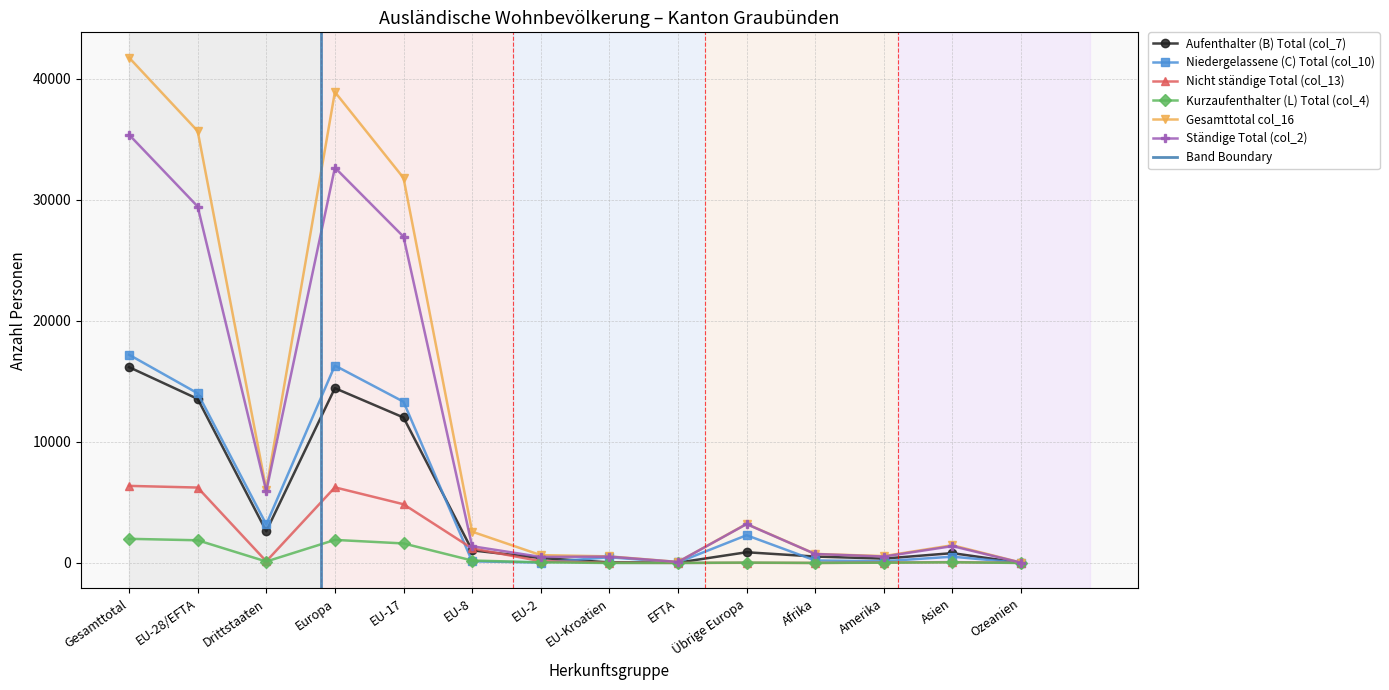

Count the number of categories in the chart.

14